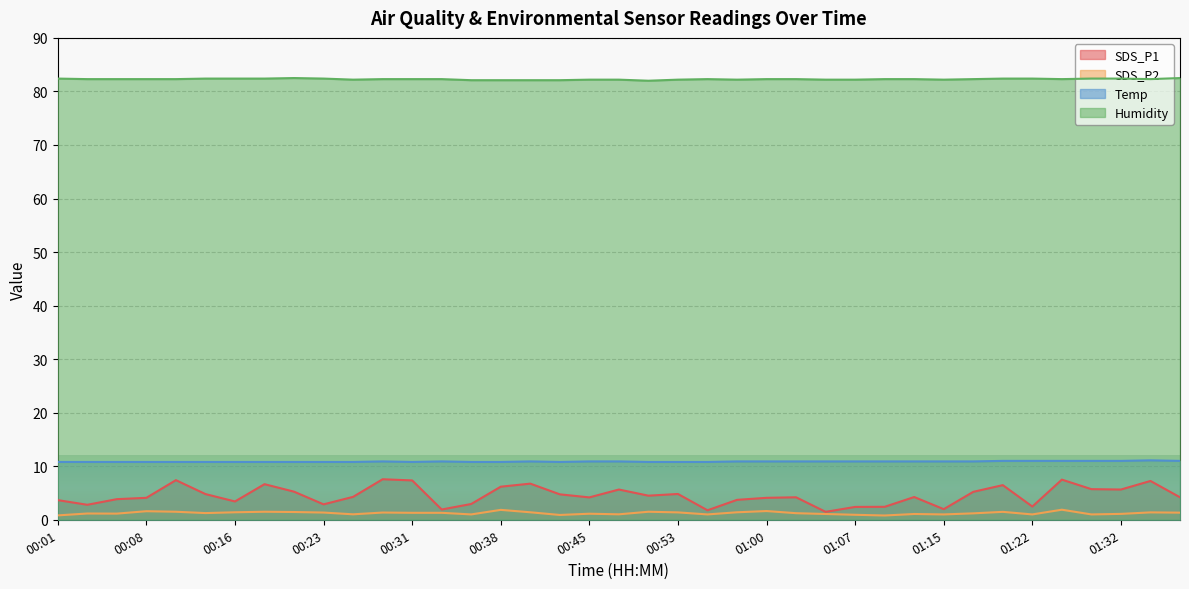

Where is SDS_P1 nearest to the value 4?

00:08